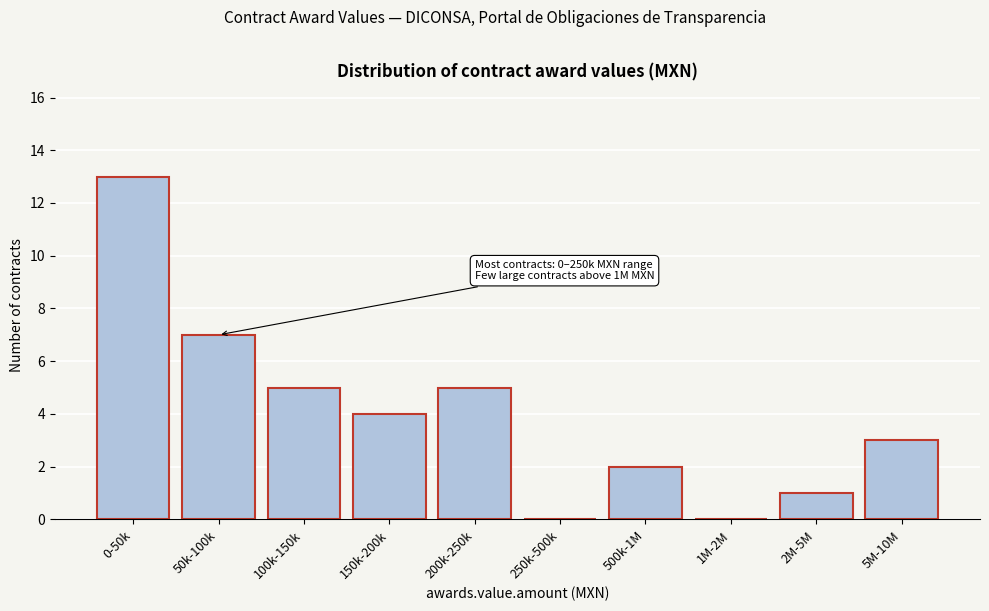

Reading left to right, extract all data points from this chart.

0-50k=13	50k-100k=7	100k-150k=5	150k-200k=4	200k-250k=5	250k-500k=0	500k-1M=2	1M-2M=0	2M-5M=1	5M-10M=3